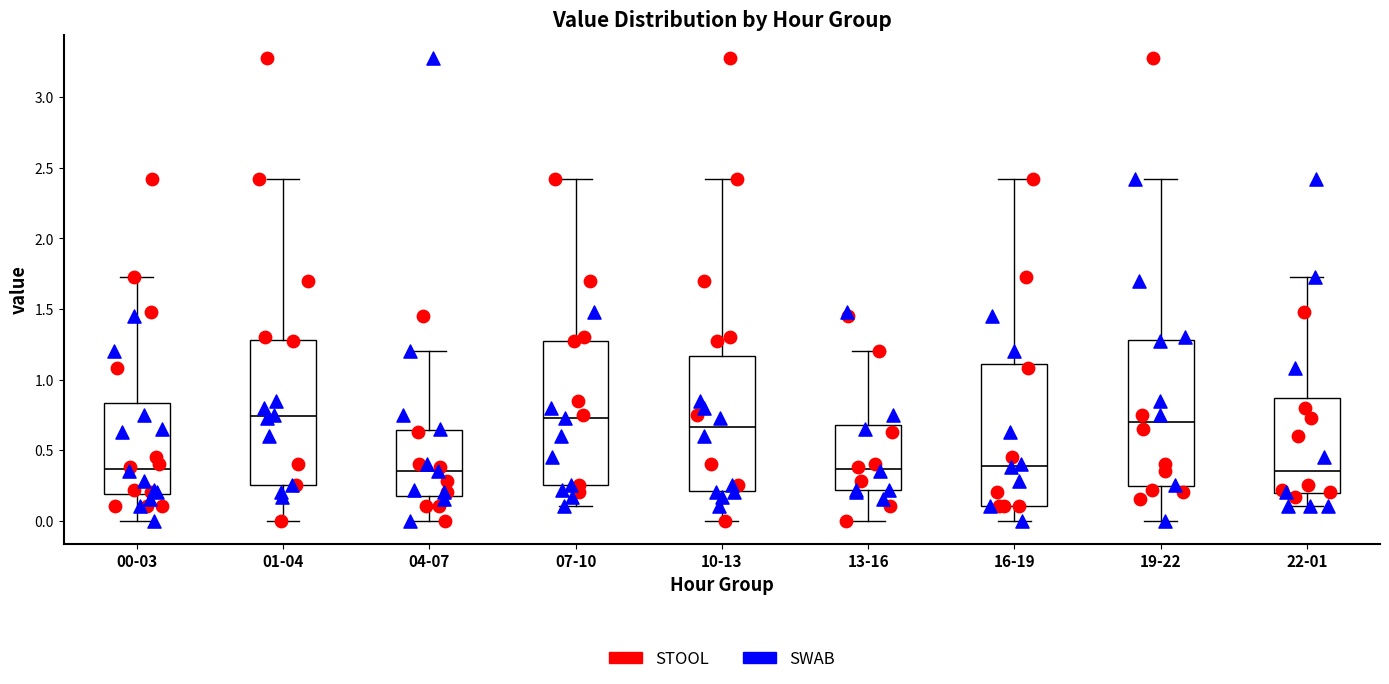

Reading left to right, transcribe this box plot: for each box, give where its median line is, the range the box spans, and where its two whiskers end, as read against the y-axis. The values are not printed on the chart, so give them approximately, as read against the axis.

00-03: median 0.35, box 0.20 to 0.85, whiskers 0.00 to 1.75
01-04: median 0.75, box 0.25 to 1.30, whiskers 0.00 to 2.40
04-07: median 0.35, box 0.20 to 0.65, whiskers 0.00 to 1.20
07-10: median 0.75, box 0.25 to 1.25, whiskers 0.10 to 2.40
10-13: median 0.65, box 0.20 to 1.15, whiskers 0.00 to 2.40
13-16: median 0.35, box 0.20 to 0.70, whiskers 0.00 to 1.20
16-19: median 0.40, box 0.10 to 1.10, whiskers 0.00 to 2.40
19-22: median 0.70, box 0.25 to 1.30, whiskers 0.00 to 2.40
22-01: median 0.35, box 0.20 to 0.85, whiskers 0.10 to 1.75